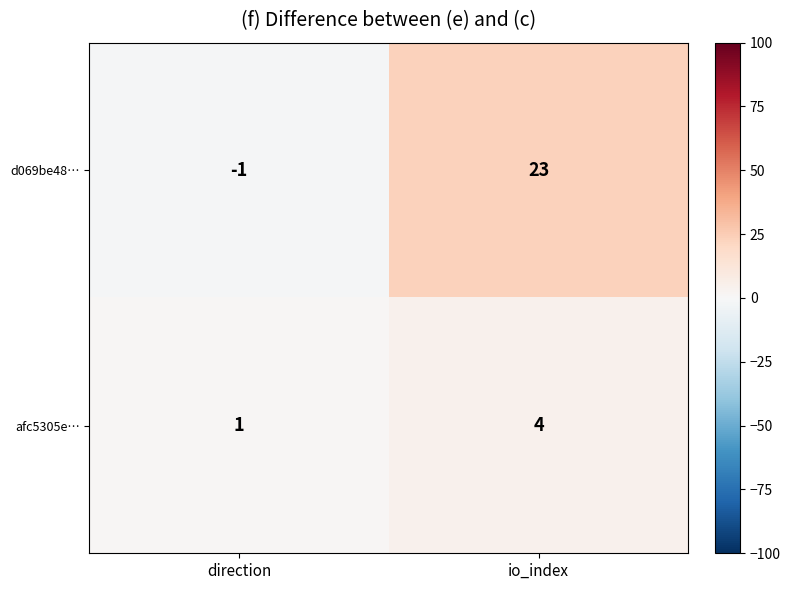

Reading left to right, list all the values displayed in this chart.

d069be48…: direction=-1	io_index=23
afc5305e…: direction=1	io_index=4